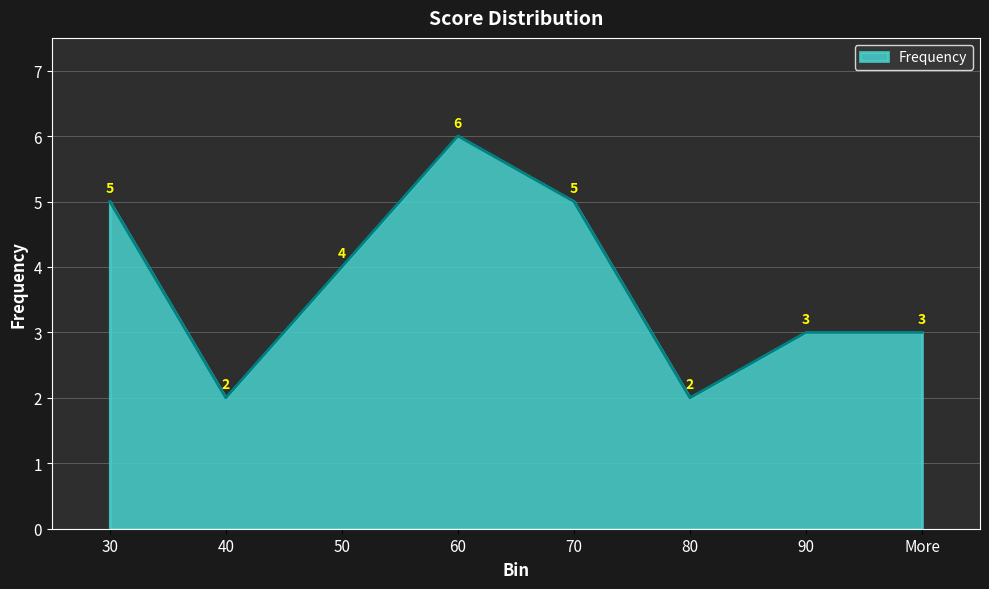

Reading left to right, transcribe all the data shown in this chart.

30=5	40=2	50=4	60=6	70=5	80=2	90=3	More=3